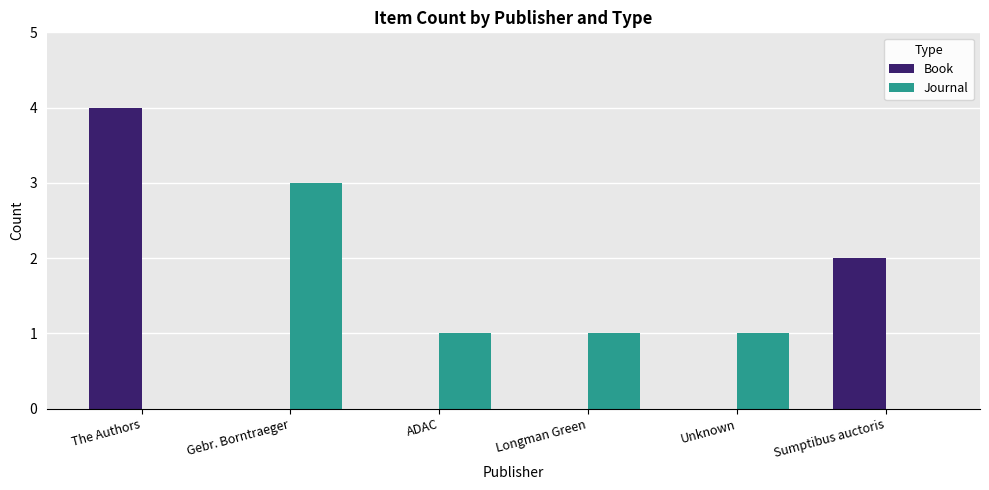

How many groups of bars are there?

6